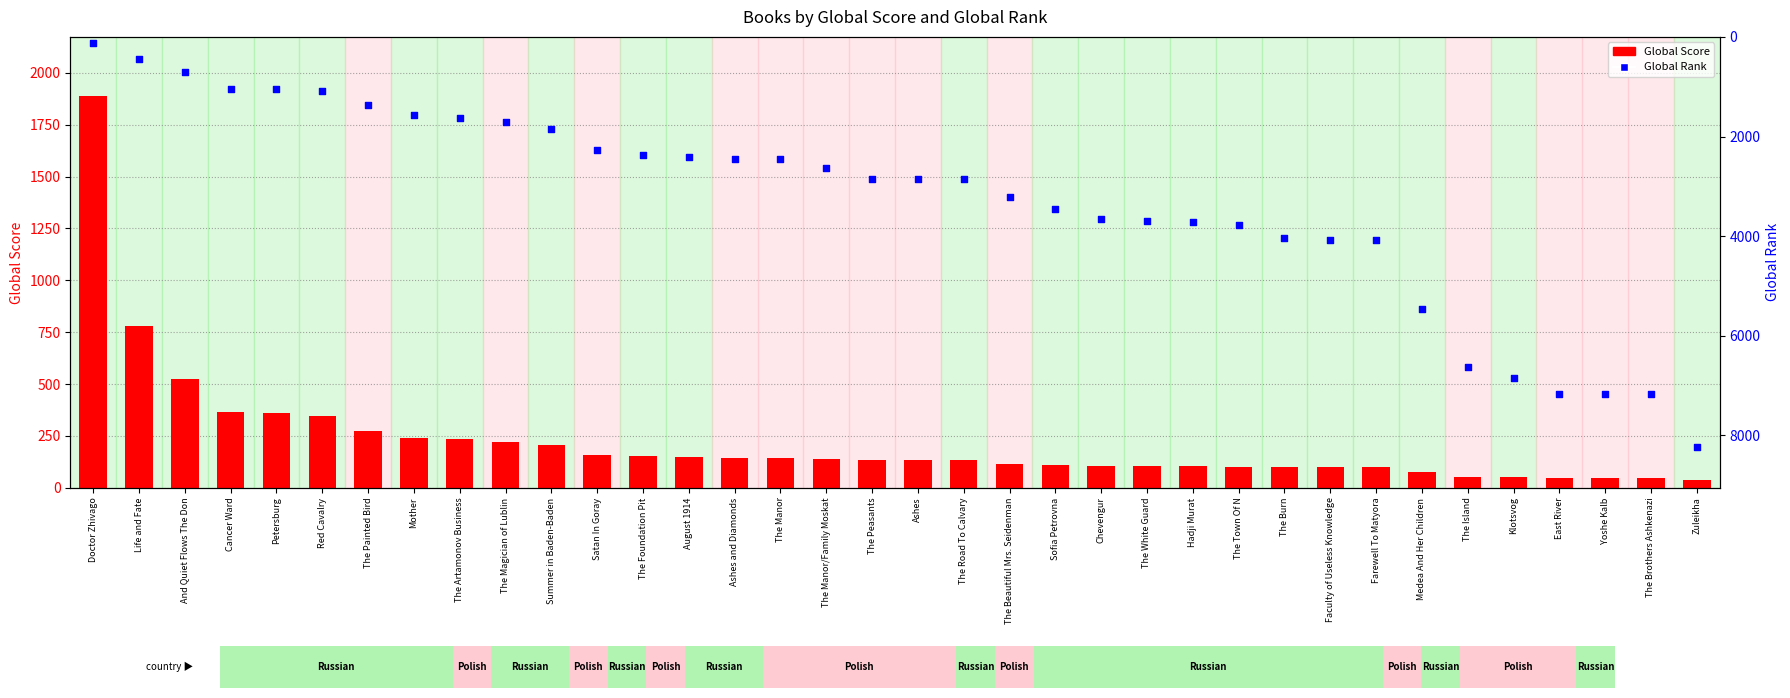

At which category is the sum across all series the highest?

Zuleikha